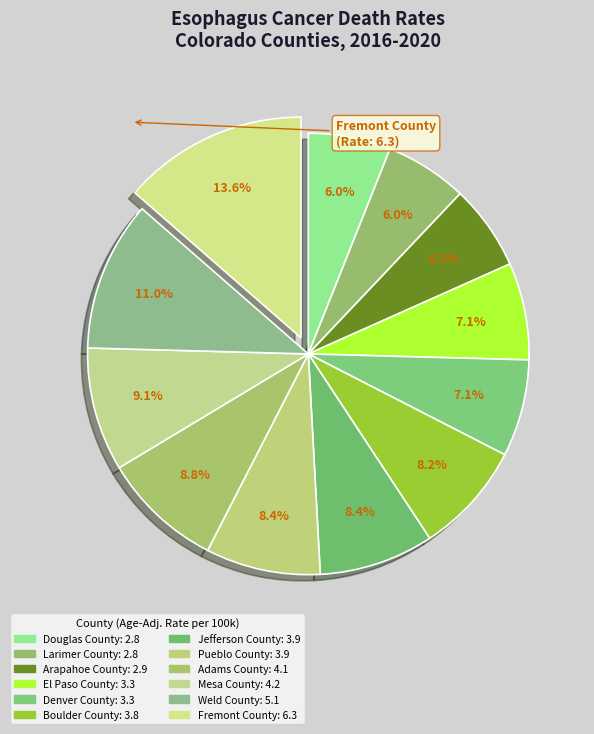

The Douglas County slice represents 12% of the pie. True or false?

False